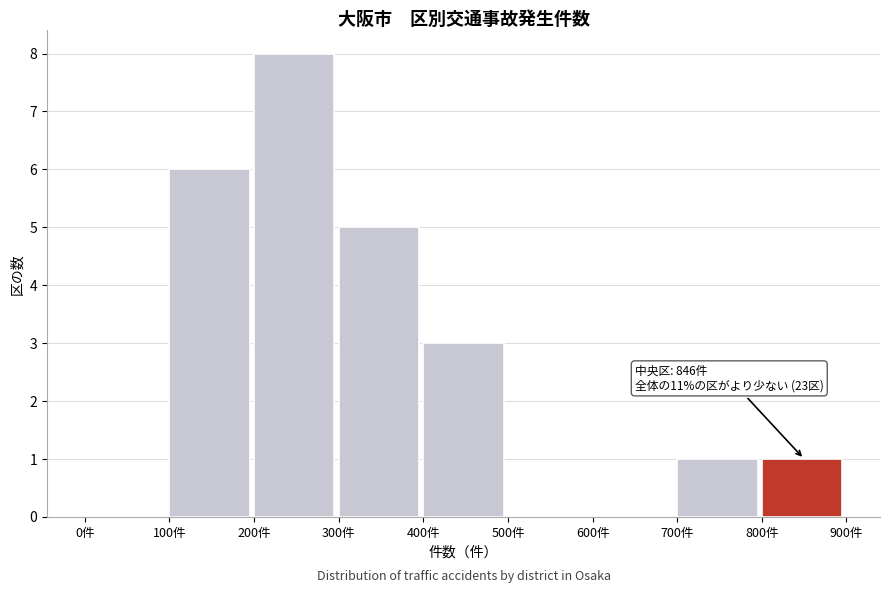

Over which range of the x-axis is the bar tallest?

200 to 300